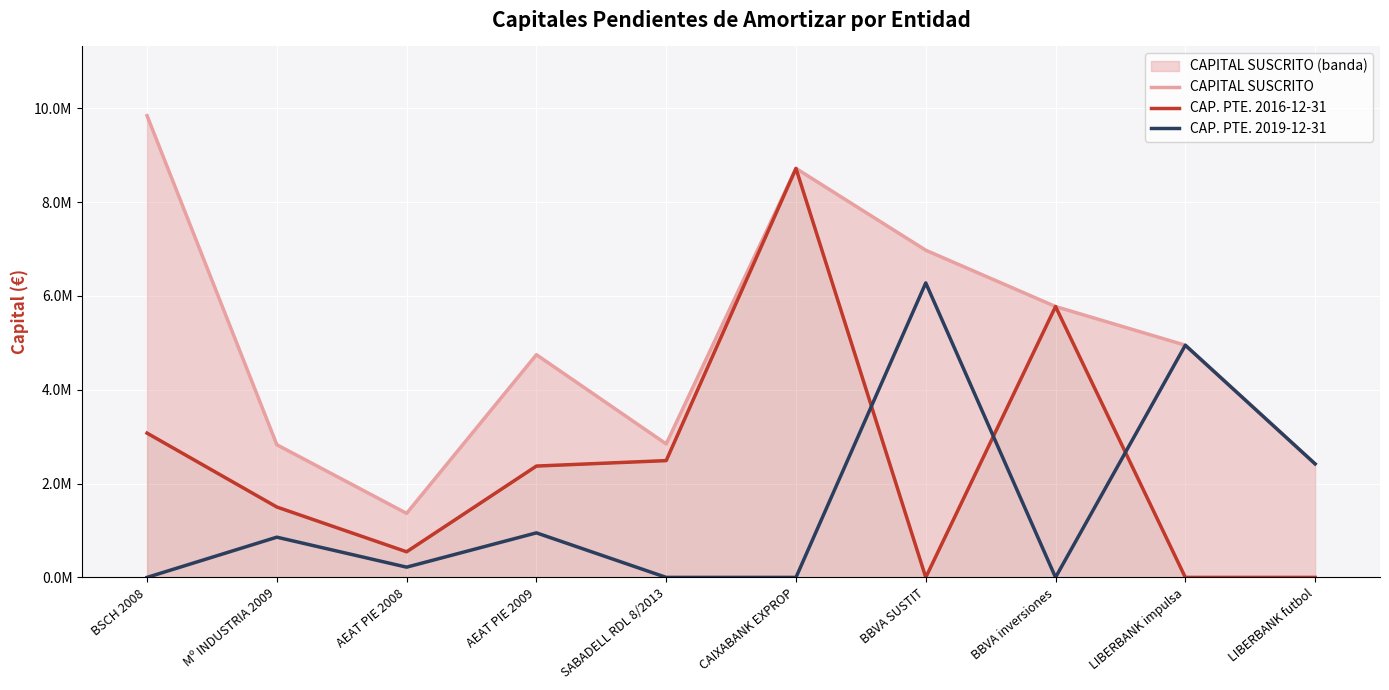

What value does the CAP. PTE. 2019-12-31 series have at BBVA SUSTIT?

6276708.2